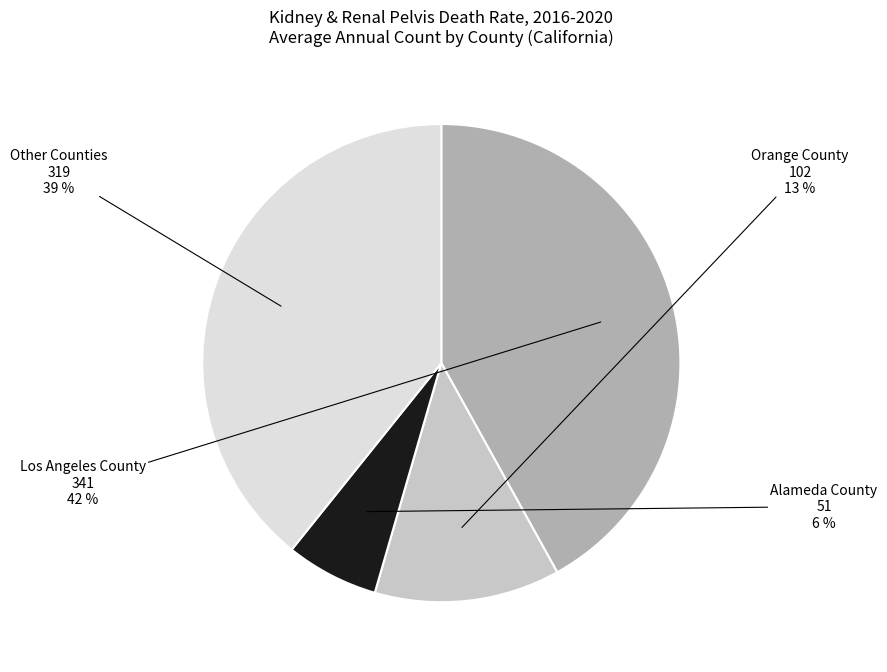

To the nearest percent, what is the difference between the largest and smallest slice percentages?

36%